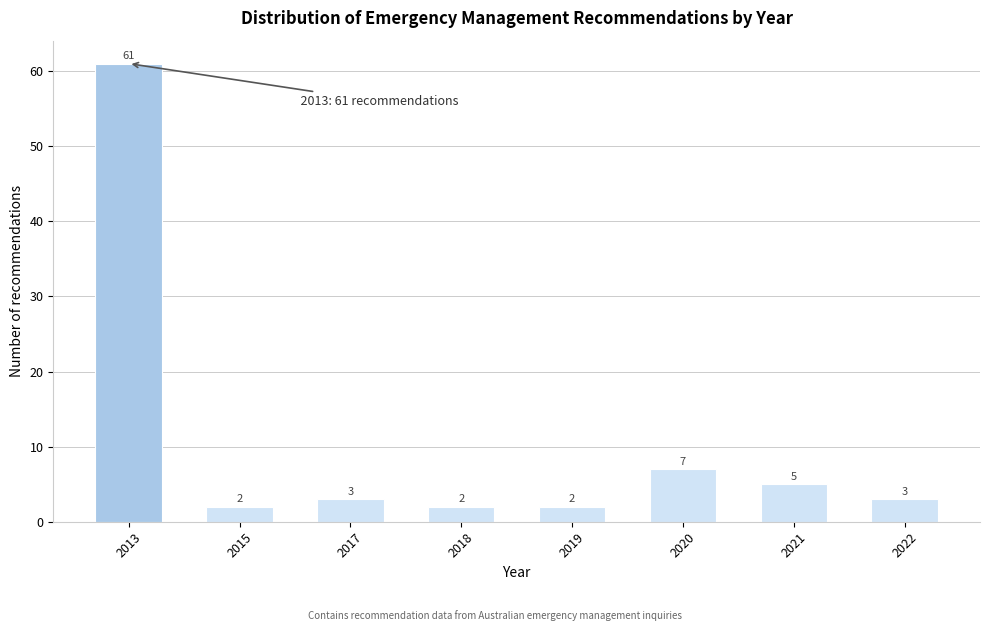

Reading right to left, transcribe all the data shown in this chart.

2022=3	2021=5	2020=7	2019=2	2018=2	2017=3	2015=2	2013=61